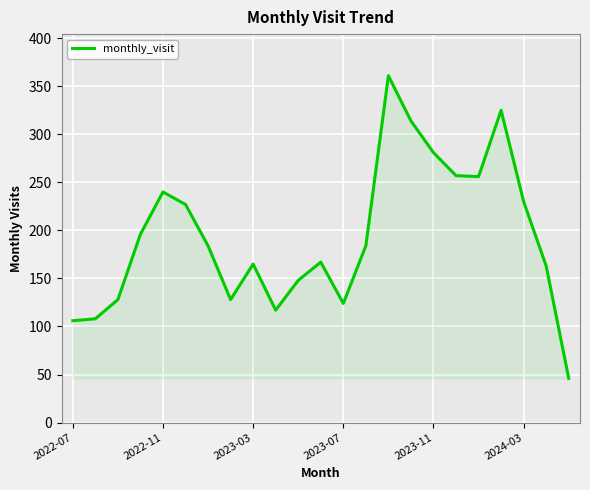

What is the maximum value shown in the chart?

361